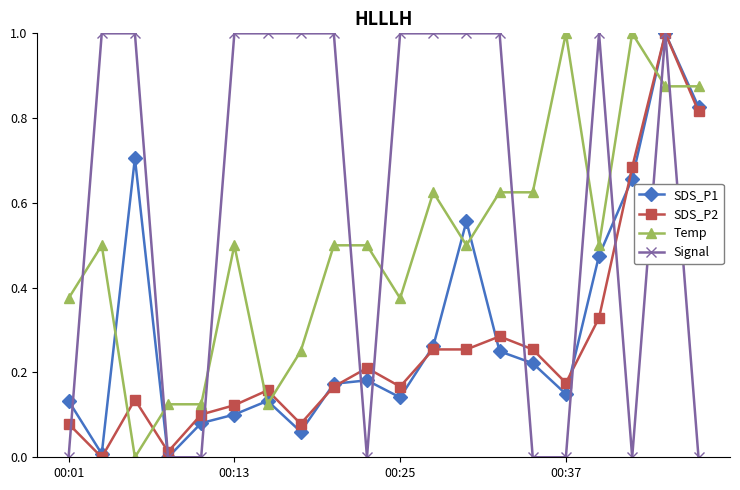

Which series ends up on top after the final intersection of Signal and Temp?

Temp